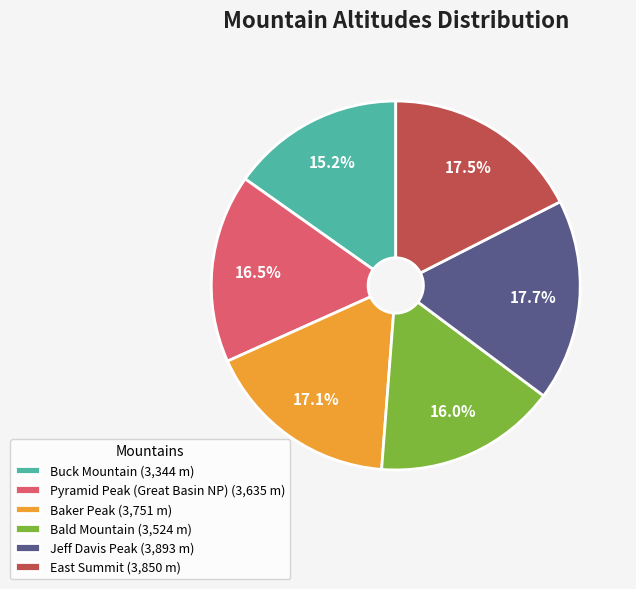

Which has a higher value, Jeff Davis Peak or Buck Mountain?

Jeff Davis Peak